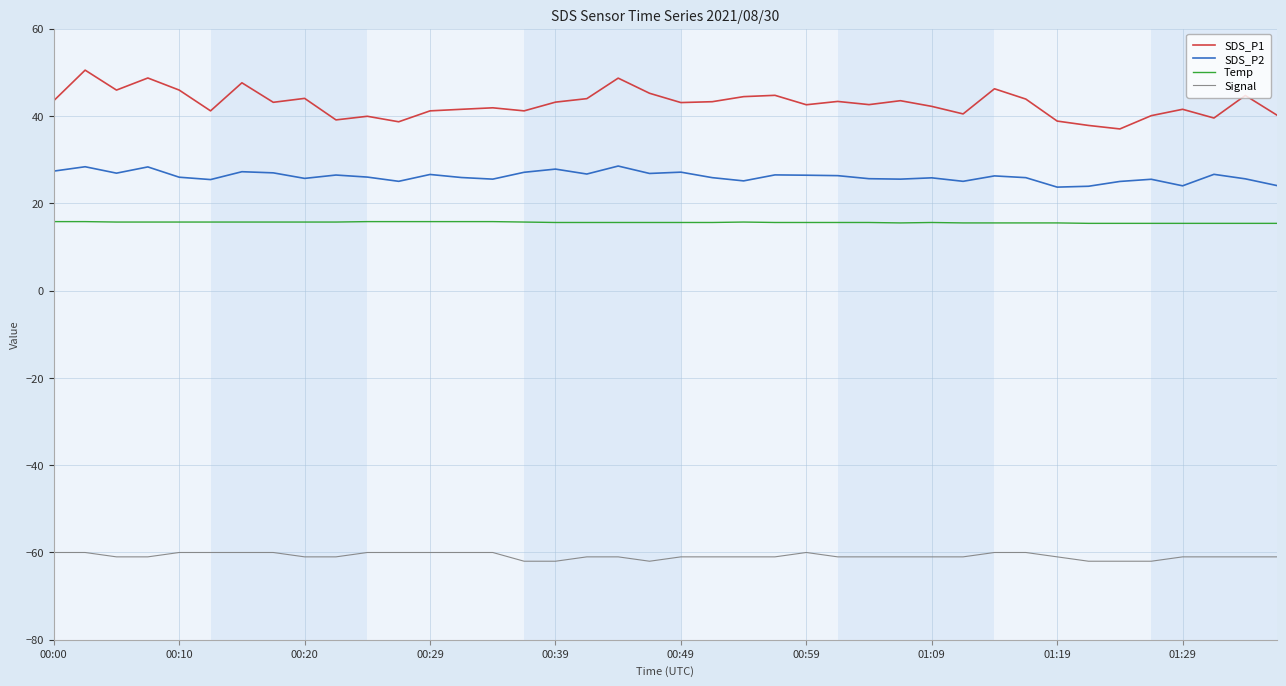

What is the difference between the second highest and second lowest values in the Temp series?

0.4